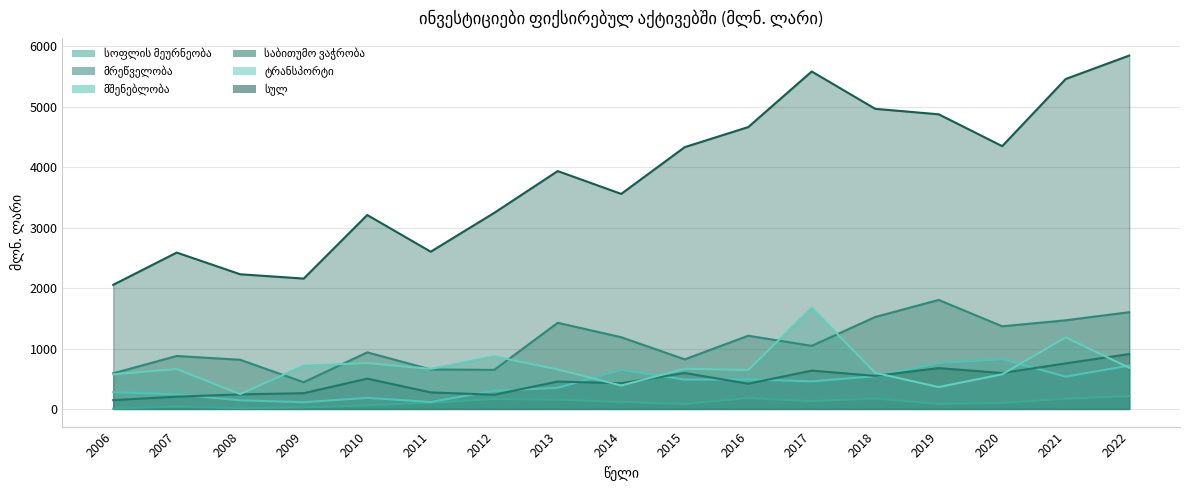

What is the maximum value shown in the chart?

5849.5